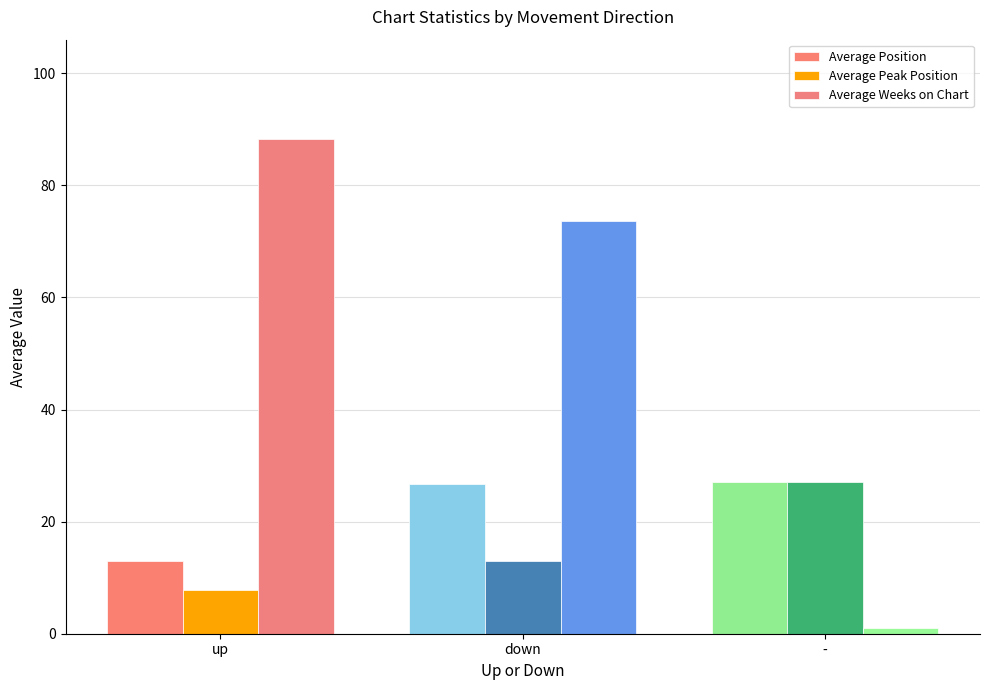

What are all the series names shown in the legend?

Average Position, Average Peak Position, Average Weeks on Chart